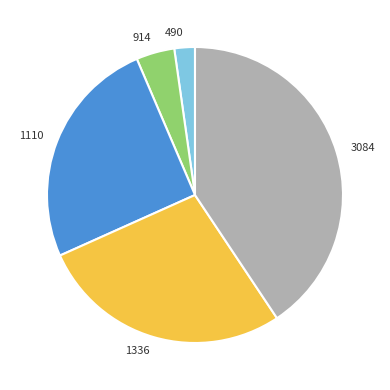

Is it true that 1336 is 28% of the pie?

True